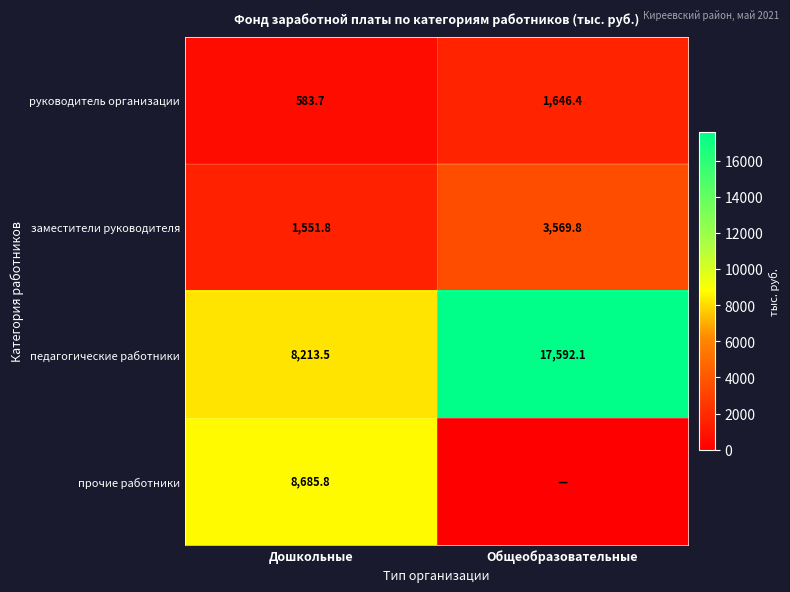

What is the maximum value shown in the chart?

17592.1